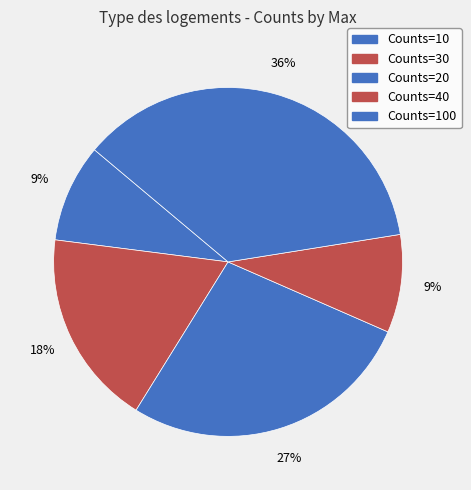

To the nearest percent, what is the difference between the largest and smallest slice percentages?

27%